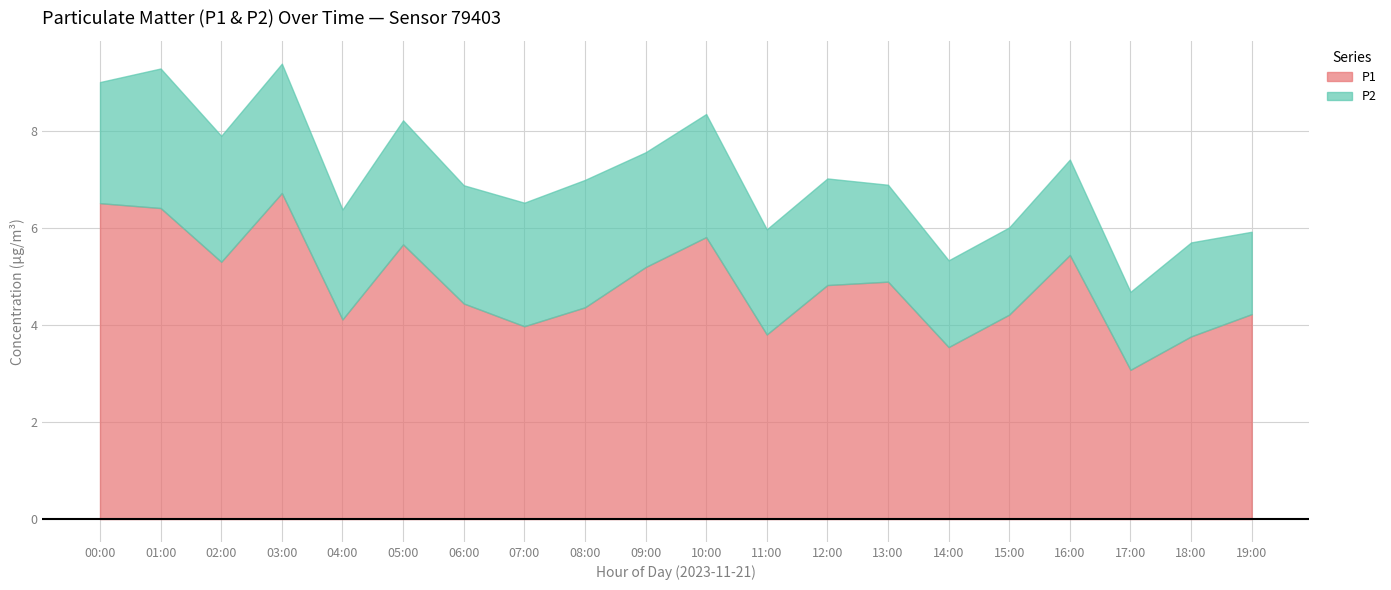

What position from the left is 14:00?

15